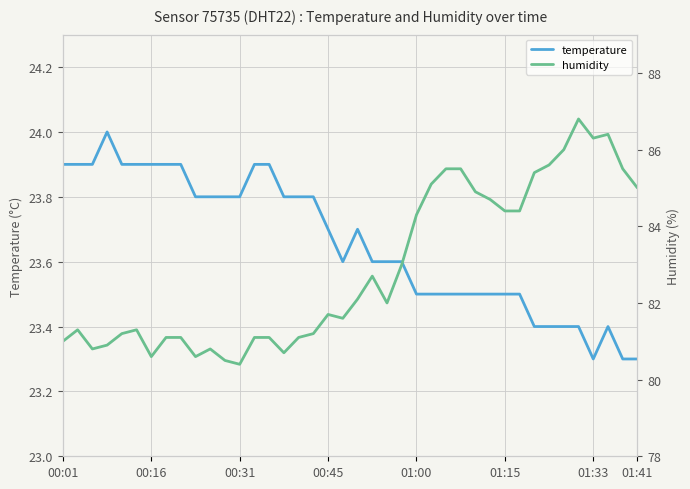

Which has a higher value, 01:15 or 14?

01:15